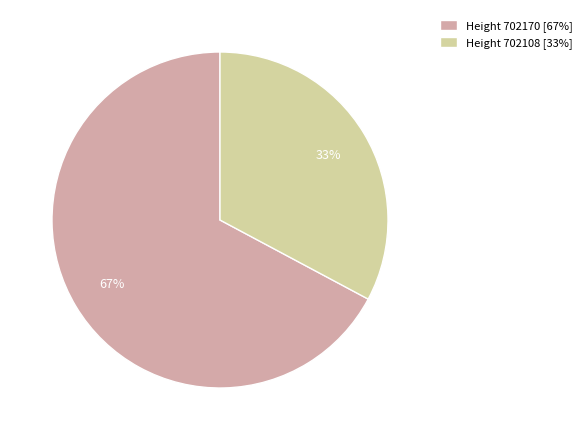

To the nearest percent, what portion does Height 702170 [67%] represent?

67%